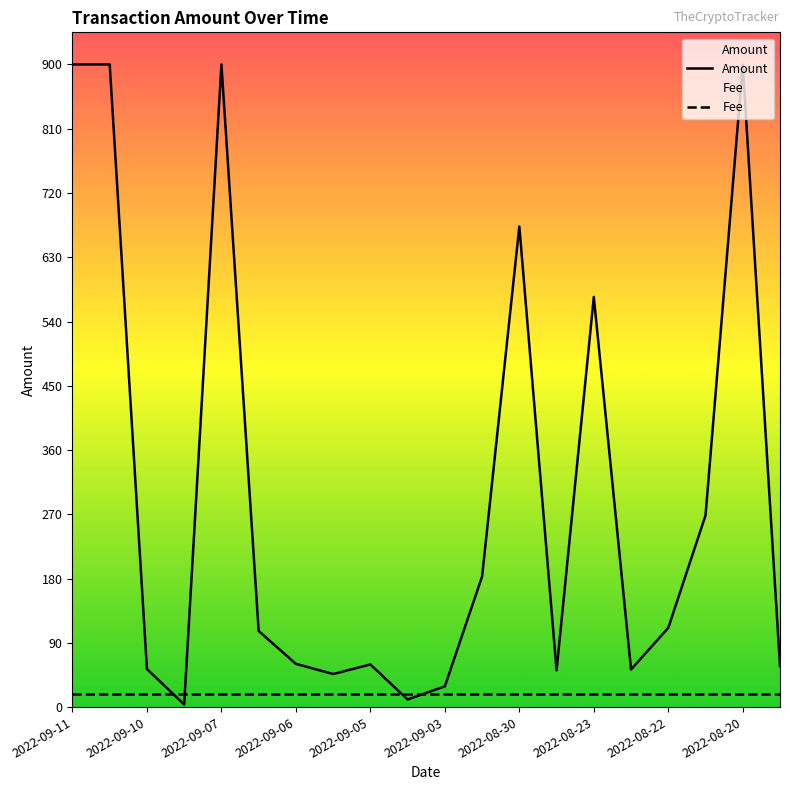

Where is Amount nearest to the value 451?

2022-08-23